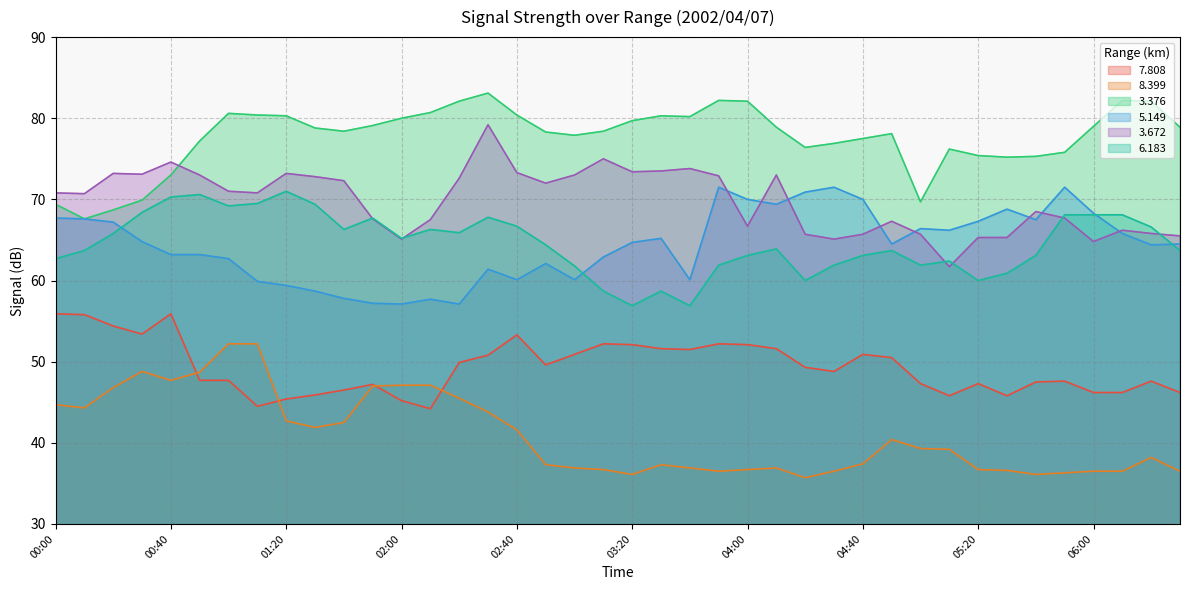

Reading right to left, what are all the values shown in this chart?

  7.808: 46.2	47.6	46.2	46.2	47.6	47.5	45.8	47.3	45.8	47.3	50.5	50.9	48.8	49.3	51.6	52.1	52.2	51.5	51.6	52.1	52.2	50.9	49.6	53.3	50.8	49.9	44.2	45.2	47.2	46.5	45.9	45.4	44.5	47.7	47.7	55.9	53.4	54.4	55.8	55.9
  8.399: 36.5	38.2	36.5	36.5	36.3	36.1	36.6	36.7	39.2	39.3	40.4	37.4	36.5	35.7	36.9	36.7	36.5	36.9	37.3	36.1	36.7	36.9	37.3	41.6	43.8	45.5	47.1	47.1	47.0	42.5	41.9	42.7	52.2	52.2	48.7	47.7	48.8	46.8	44.3	44.7
  3.376: 78.9	82.1	82.2	79.0	75.8	75.3	75.2	75.4	76.2	69.7	78.1	77.5	76.9	76.4	78.9	82.1	82.2	80.2	80.3	79.7	78.4	77.9	78.3	80.4	83.1	82.1	80.7	80.0	79.1	78.4	78.8	80.3	80.4	80.6	77.2	73.0	69.9	68.7	67.6	69.4
  5.149: 64.5	64.4	65.8	68.3	71.5	67.5	68.8	67.3	66.2	66.4	64.5	70.0	71.5	70.9	69.4	70.0	71.5	60.1	65.2	64.7	62.9	60.1	62.1	60.1	61.4	57.1	57.7	57.1	57.2	57.8	58.7	59.4	59.9	62.7	63.2	63.2	64.8	67.2	67.6	67.7
  3.672: 65.5	65.8	66.2	64.8	67.7	68.5	65.3	65.3	61.7	65.7	67.3	65.7	65.1	65.7	73.0	66.7	72.9	73.8	73.5	73.4	75.0	73.0	72.0	73.3	79.2	72.6	67.5	65.1	67.6	72.3	72.8	73.2	70.8	71.0	73.0	74.6	73.1	73.2	70.7	70.8
  6.183: 63.7	66.6	68.1	68.1	68.1	63.1	60.9	60.0	62.4	61.9	63.7	63.1	61.9	60.0	63.9	63.1	61.9	56.9	58.7	56.9	58.7	61.8	64.4	66.7	67.8	65.9	66.3	65.2	67.7	66.3	69.4	71.0	69.5	69.2	70.6	70.3	68.4	65.8	63.7	62.7